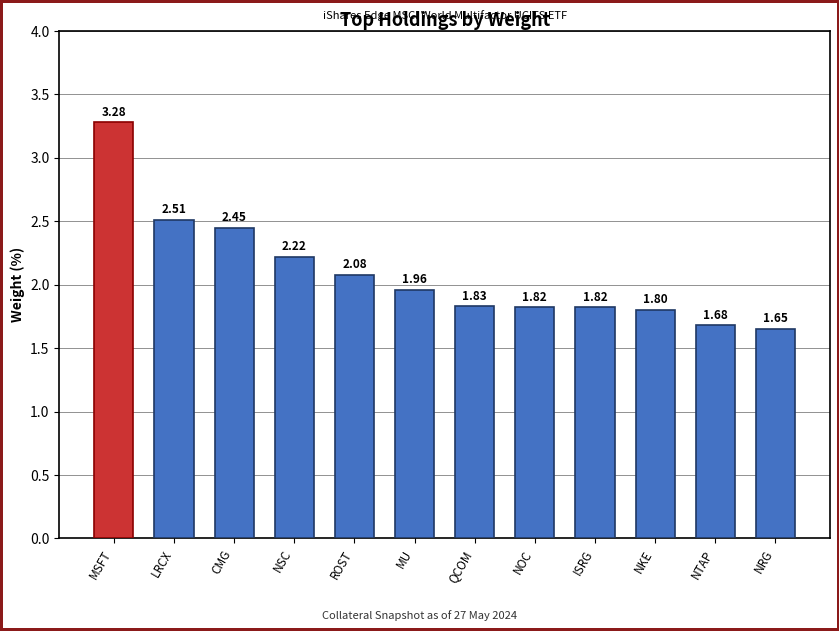

What is the sum of the values at CMG and NRG?

4.1